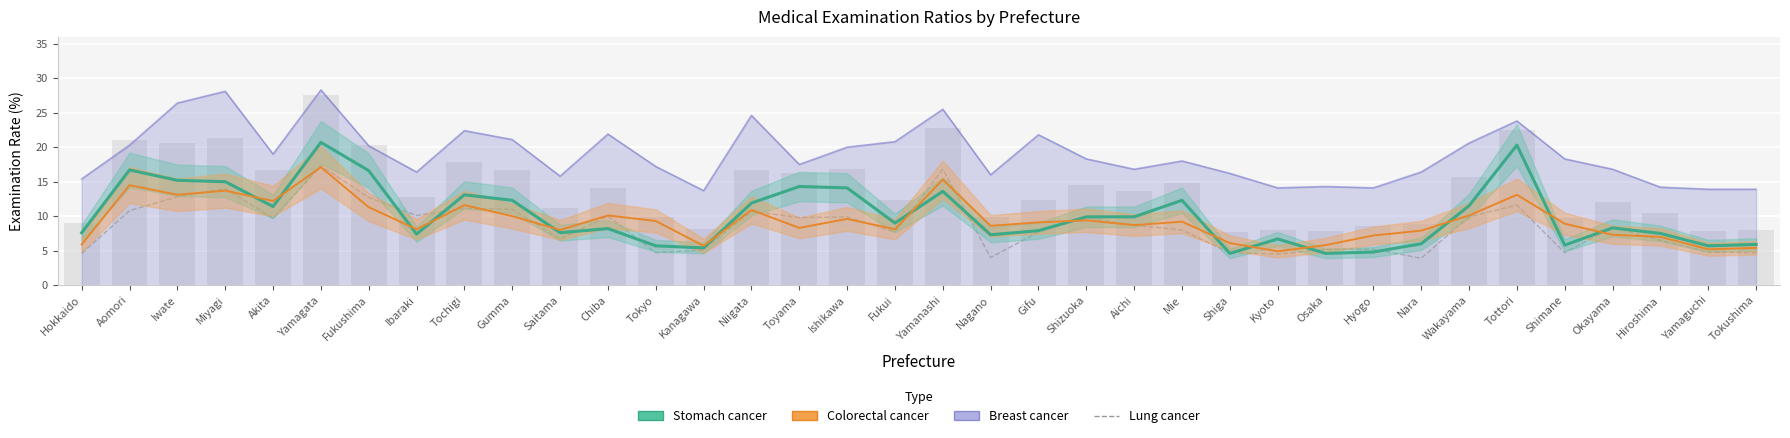

What is the value of the Lung cancer bar at the 29th from the left?

3.9